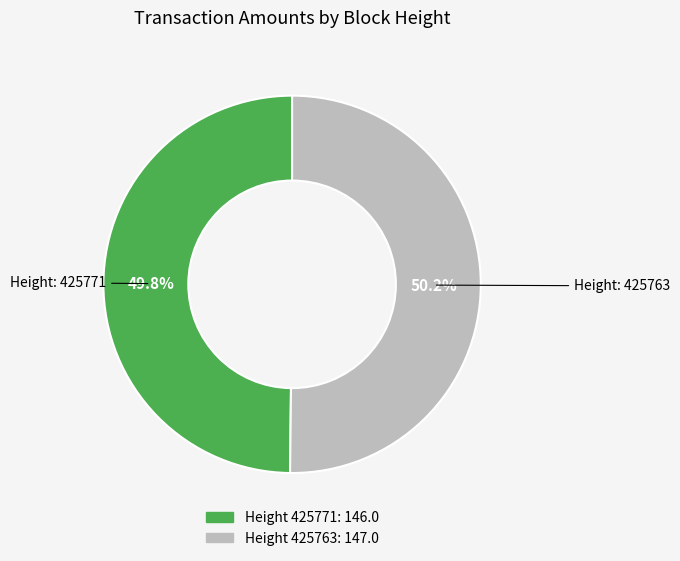

Is there a majority slice in this chart?

Yes